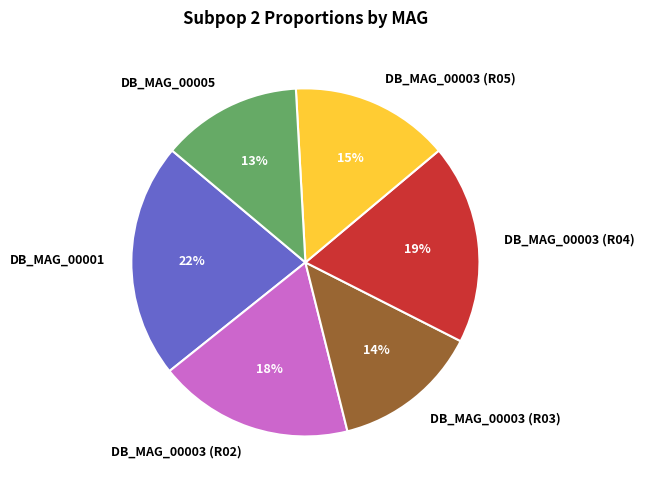

The DB_MAG_00001 slice represents 22% of the pie. True or false?

True